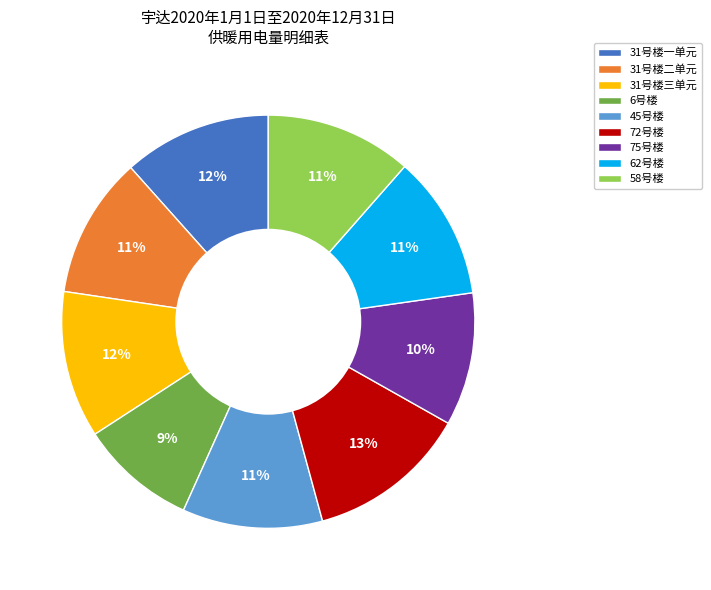

Between 72号楼 and 31号楼一单元, which is larger?

72号楼